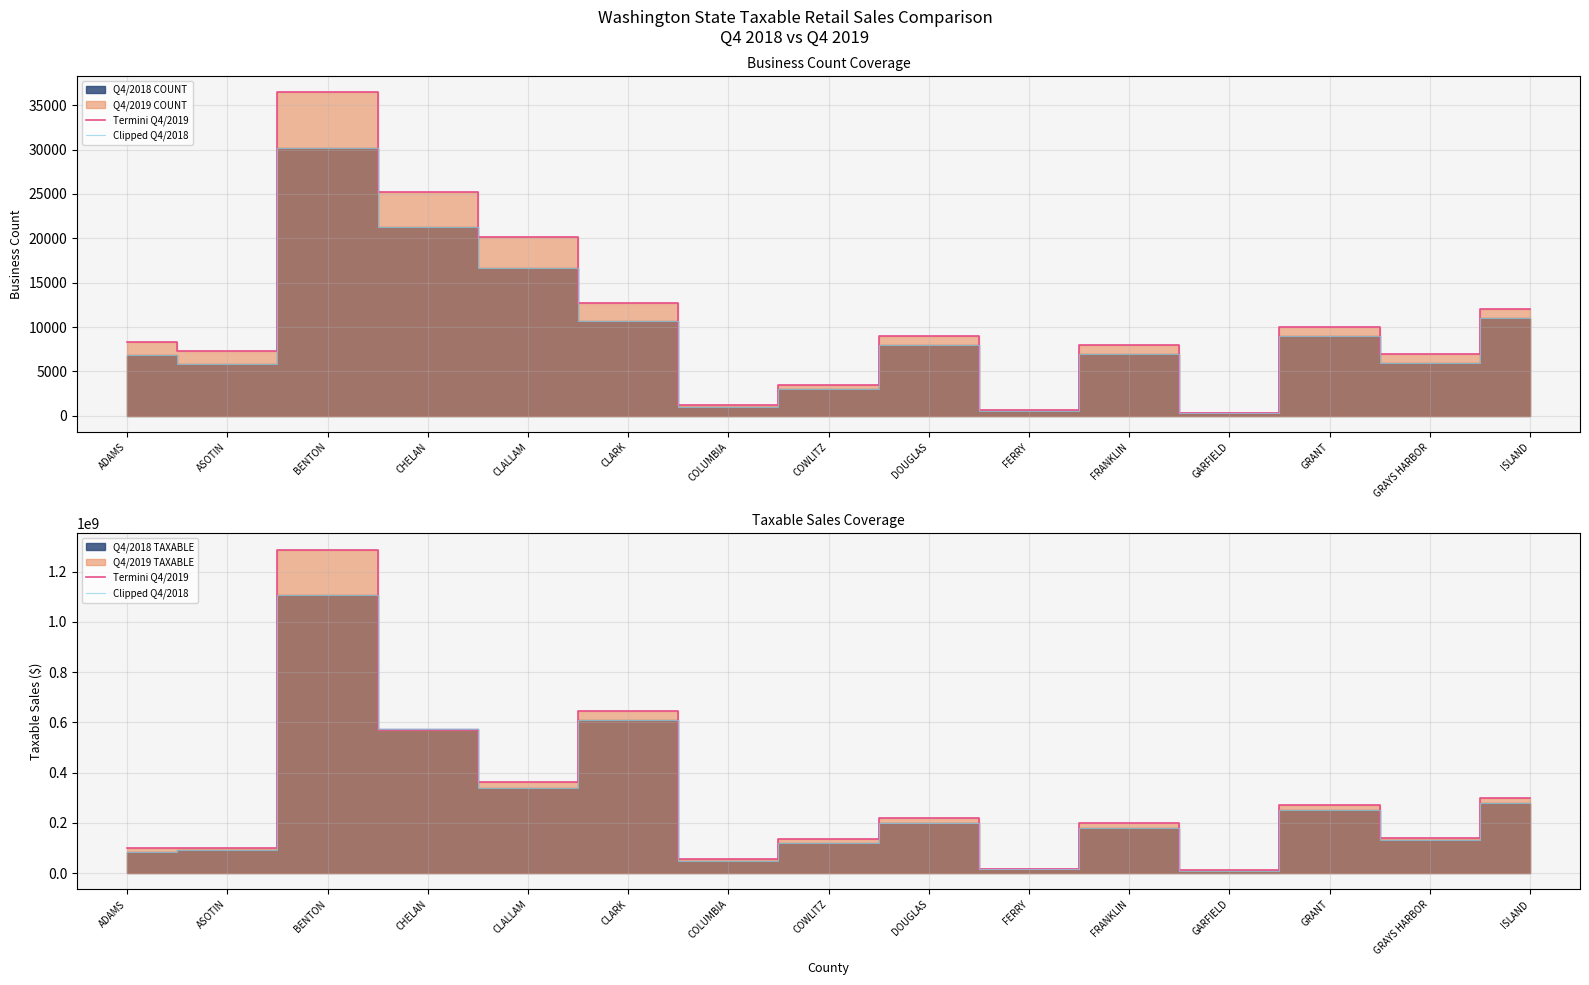

Rank the series at CHELAN from lowest to highest value.

Termini Q4/2019, Clipped Q4/2018